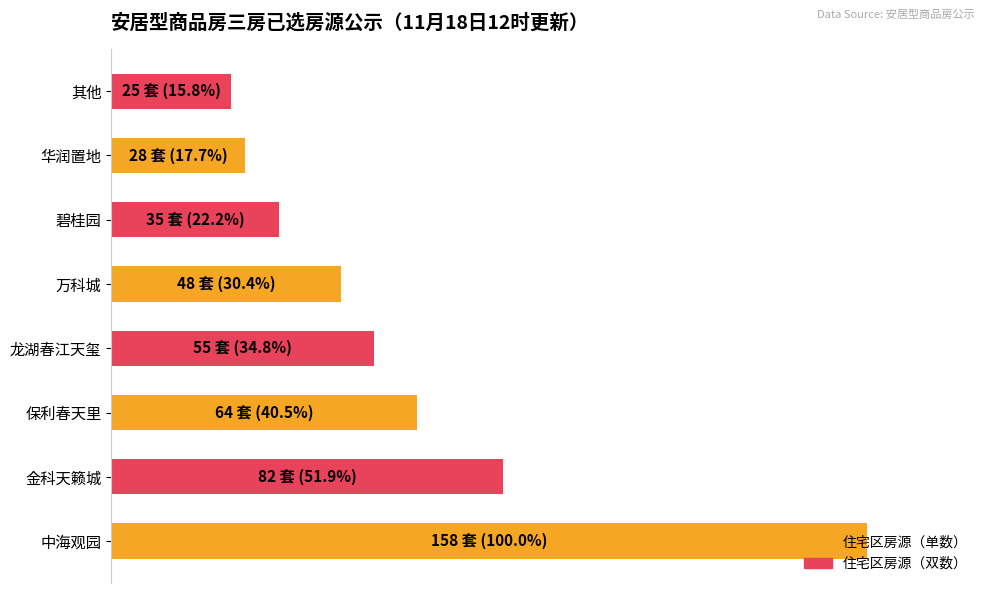

List the labels in order of value, smallest first.

其他, 华润置地, 碧桂园, 万科城, 龙湖春江天玺, 保利春天里, 金科天籁城, 中海观园